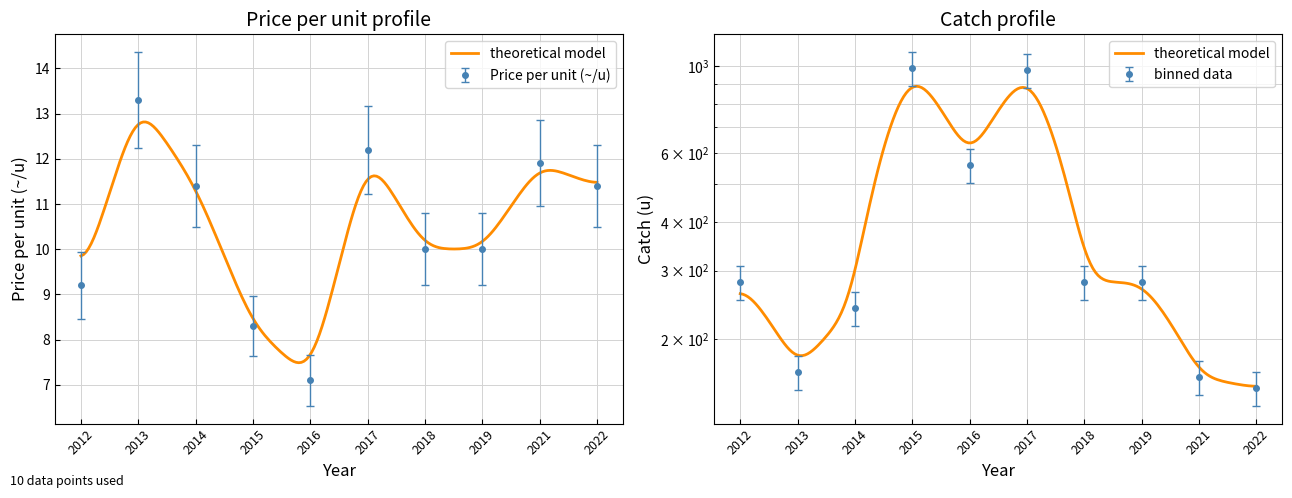

Reading right to left, transcribe all the data shown in this chart.

Price per unit (~/u): 11.4	11.9	10.0	10.0	12.2	7.1	8.3	11.4	13.3	9.2
Catch (u): 150.0	160.0	280.0	280.0	980.0	560.0	990.0	240.0	165.0	280.0